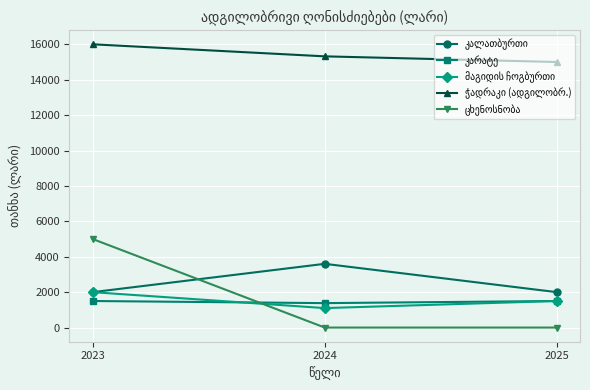

At how many categories does at least one series exceed 2833?

3